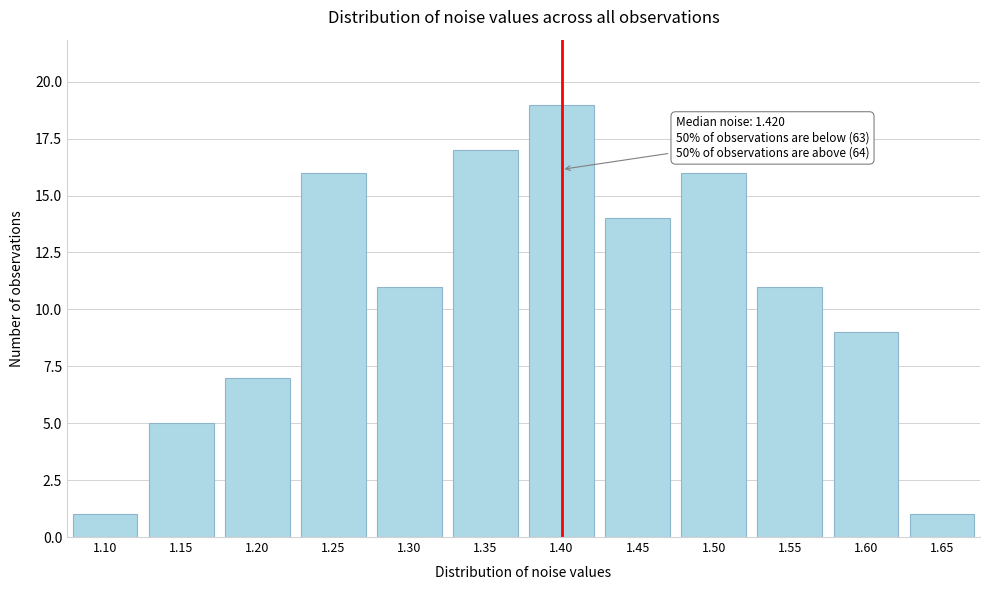

Reading left to right, extract all data points from this chart.

1.10=1	1.15=5	1.20=7	1.25=16	1.30=11	1.35=17	1.40=19	1.45=14	1.50=16	1.55=11	1.60=9	1.65=1